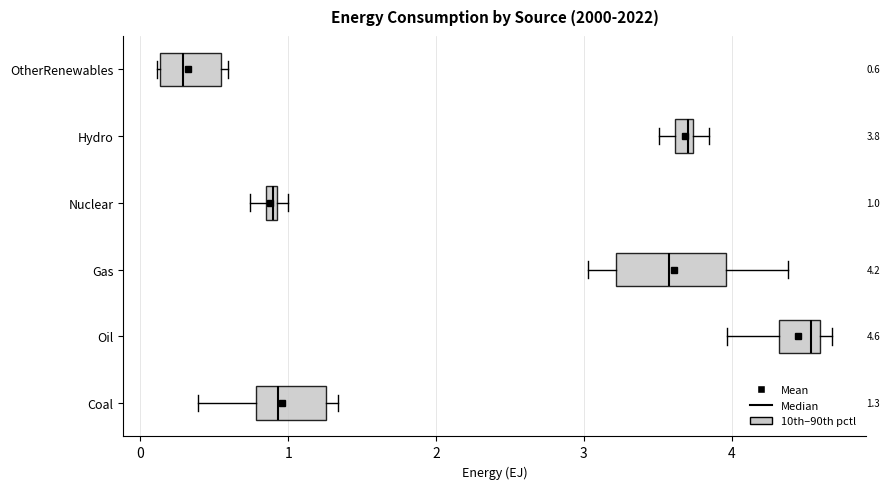

Which box's median line is the furthest to the left?

OtherRenewables